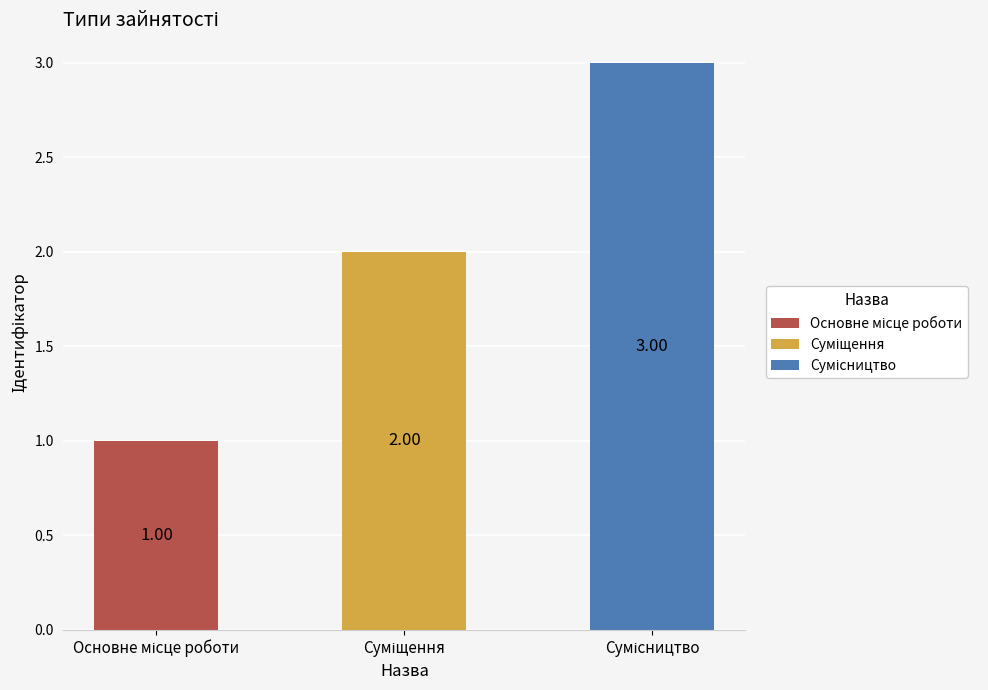

Rank the categories by value from lowest to highest.

Основне місце роботи, Суміщення, Сумісництво